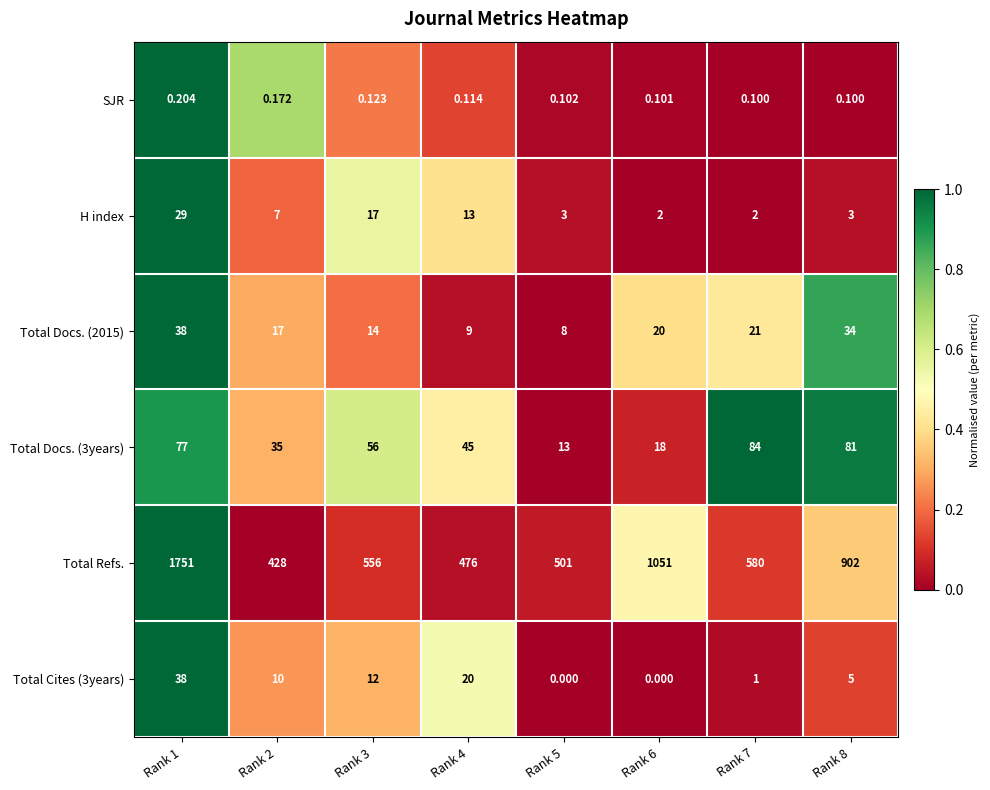

Which series has the largest total across all categories?

Total Refs.